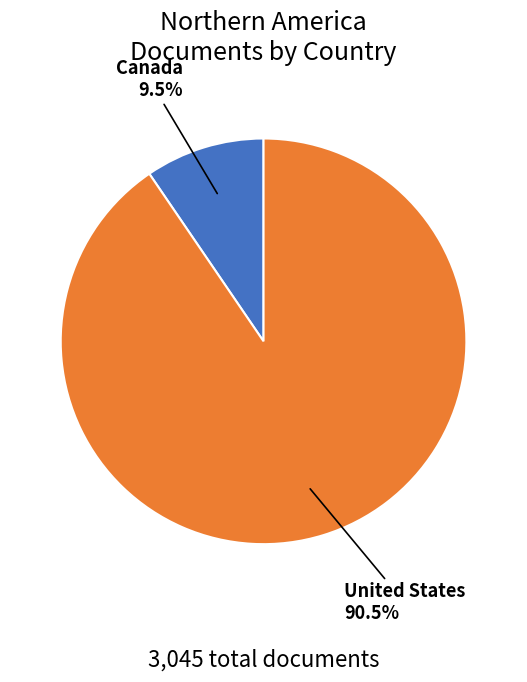

Is there a majority slice in this chart?

Yes